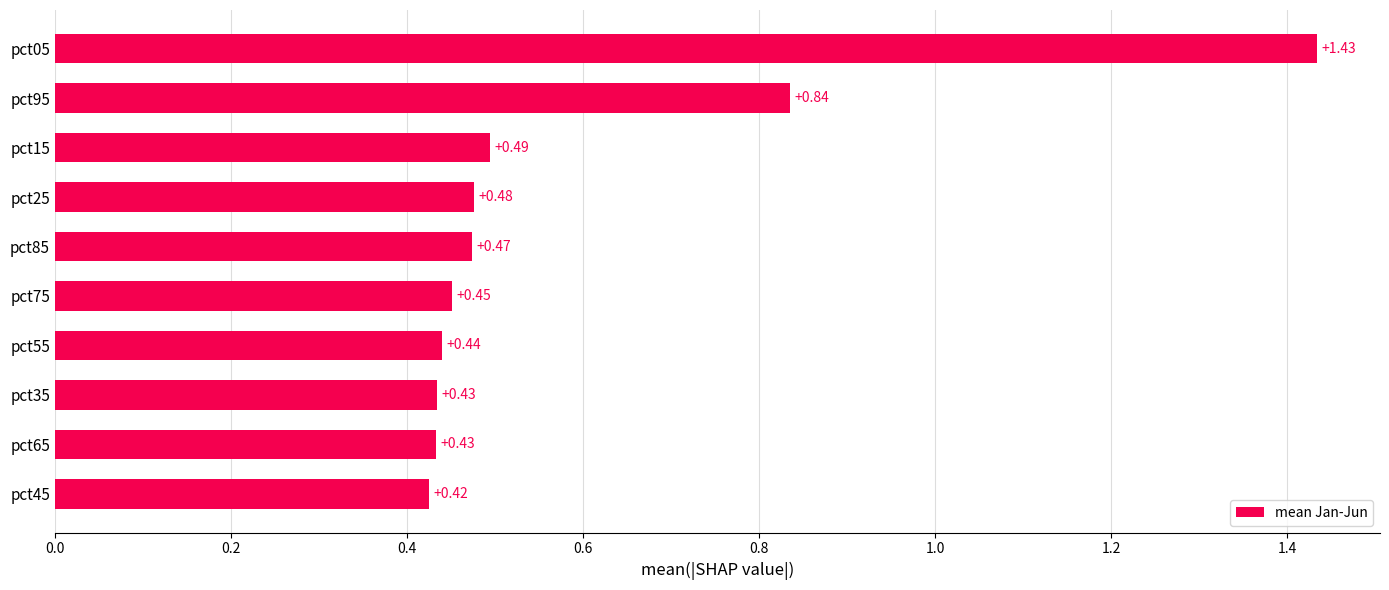

How many distinct data groups are displayed?

1